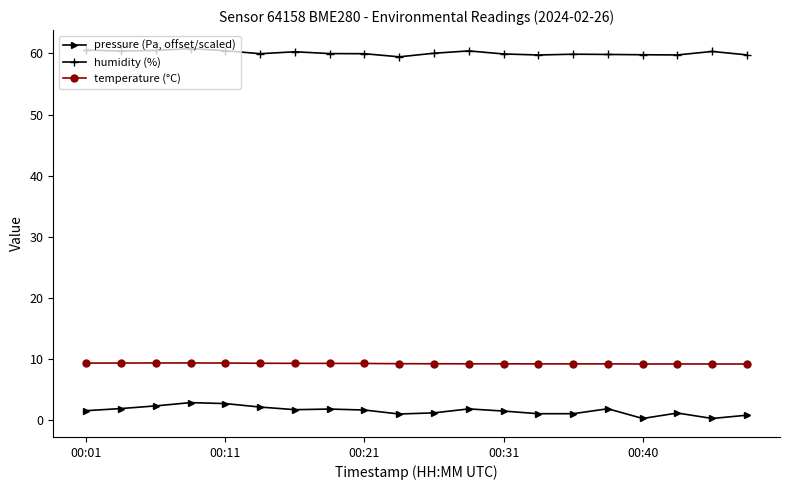

Does the chart have visible grid lines?

No